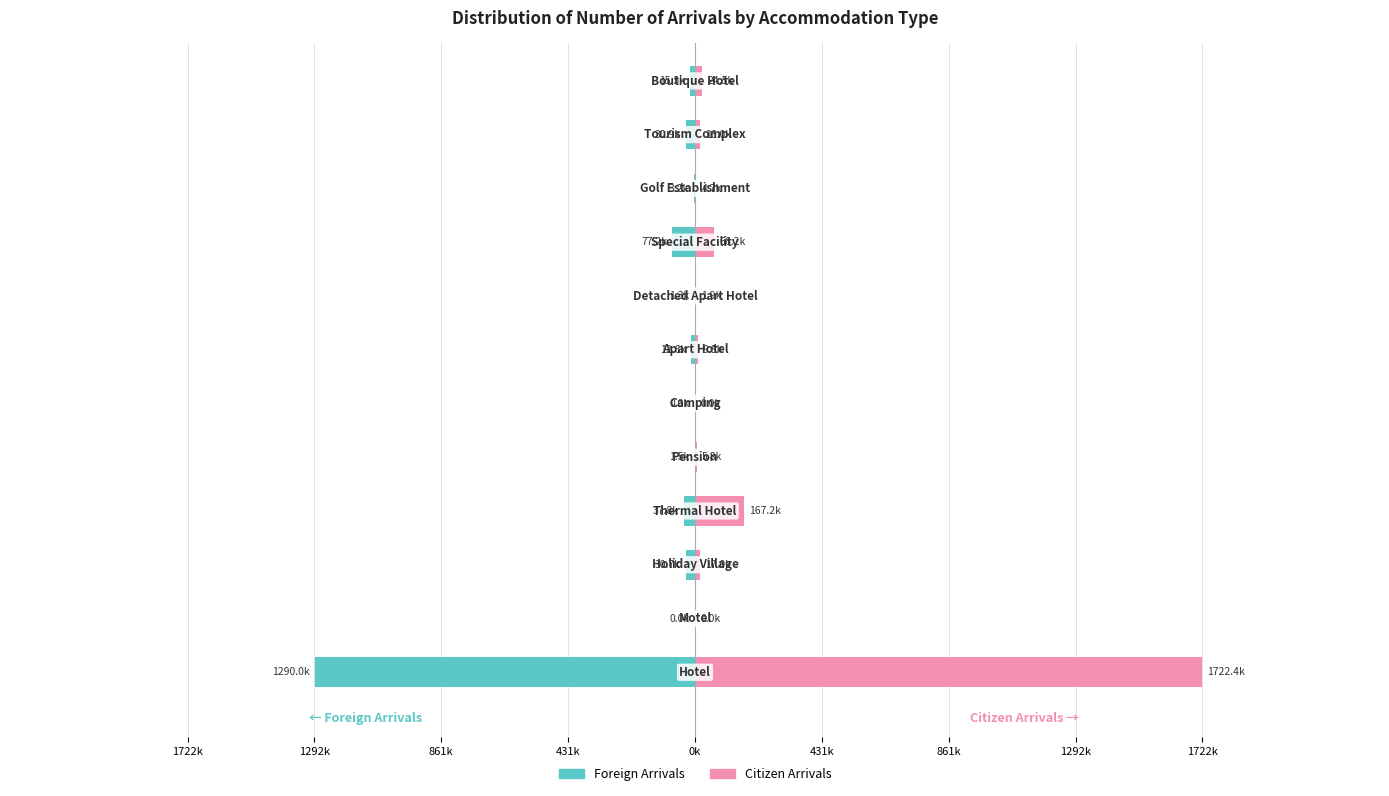

The Foreign Arrivals series shows -1507 at 0k. True or false?

True